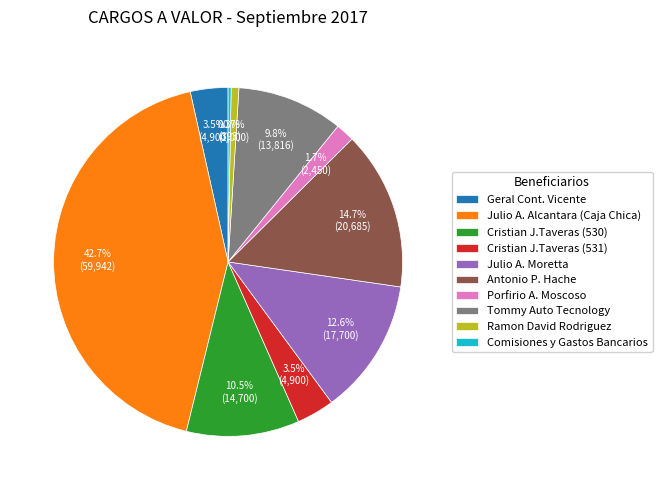

Between Ramon David Rodriguez and Tommy Auto Tecnology, which is larger?

Tommy Auto Tecnology